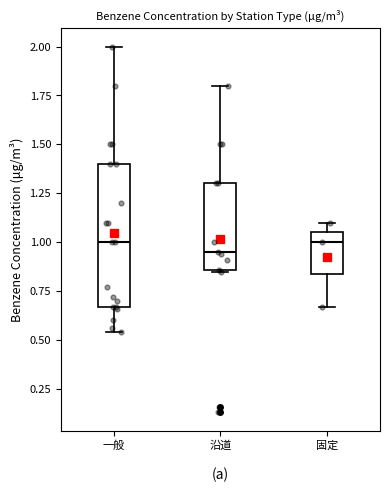

Reading left to right, transcribe this box plot: for each box, give where its median line is, the range the box spans, and where its two whiskers end, as read against the y-axis. The values are not printed on the chart, so give them approximately, as read against the axis.

一般: median 1.00, box 0.65 to 1.40, whiskers 0.55 to 2.00
沿道: median 0.95, box 0.85 to 1.30, whiskers 0.85 to 1.80
固定: median 1.00, box 0.85 to 1.05, whiskers 0.65 to 1.10